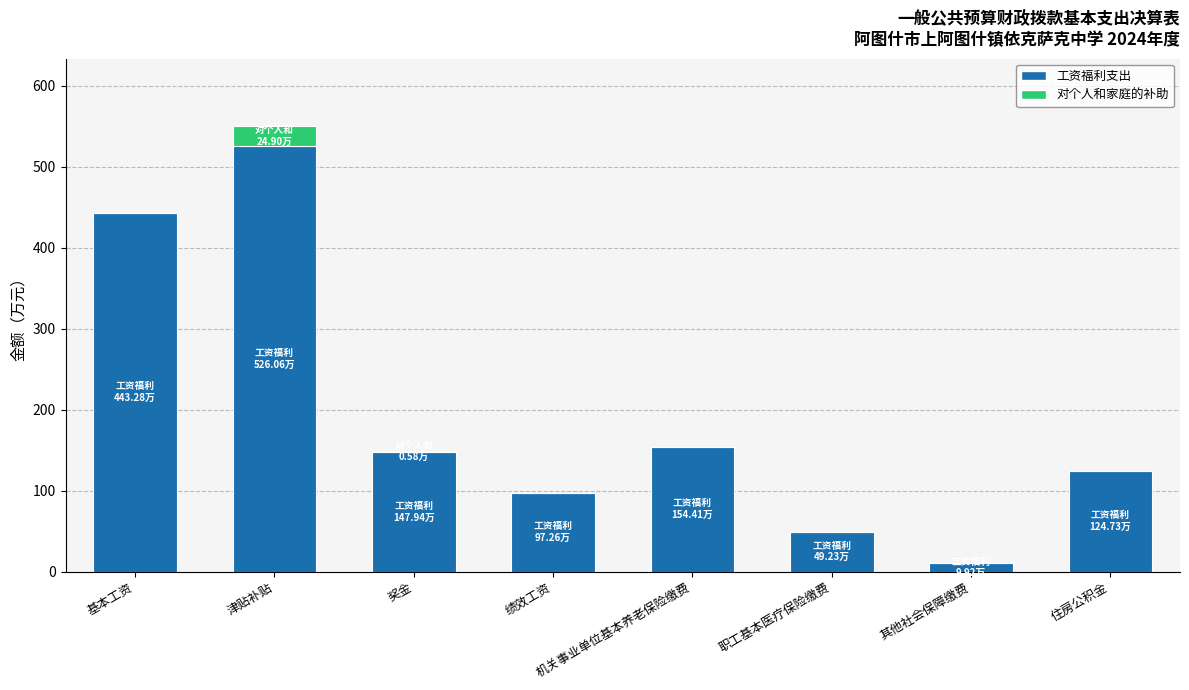

What value does the 工资福利支出 series have at 住房公积金?

124.7